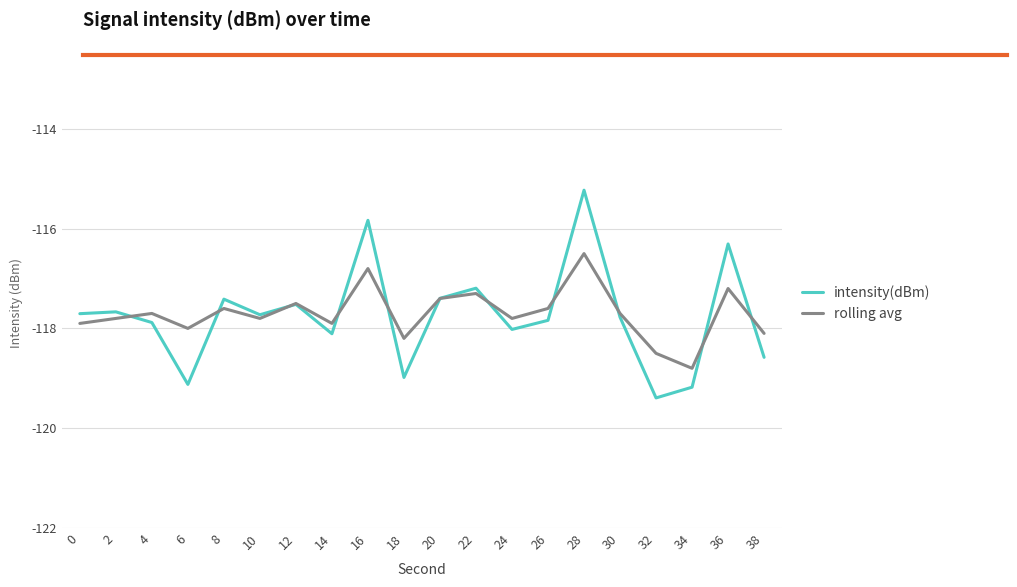

Is it true that intensity(dBm) equals -117.7 at 2?

True